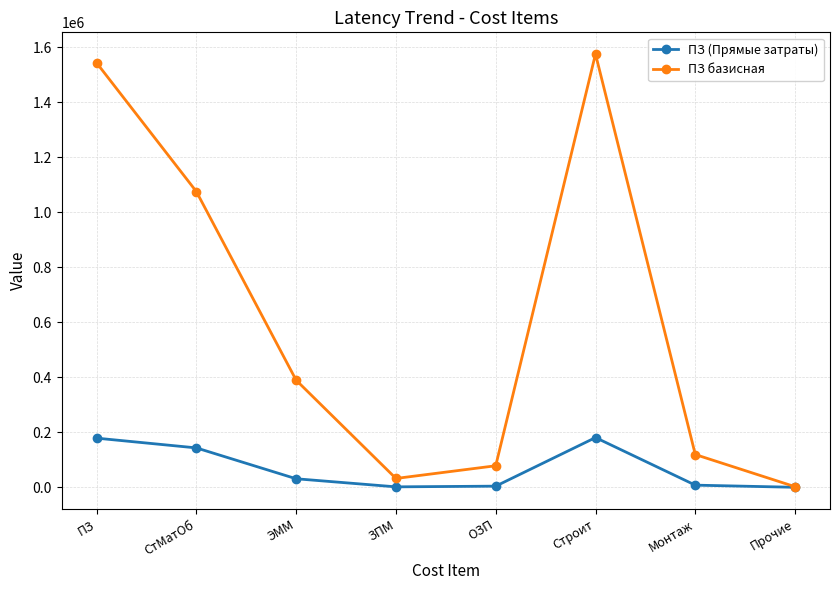

How many data points in ПЗ базисная are above 389333?

4